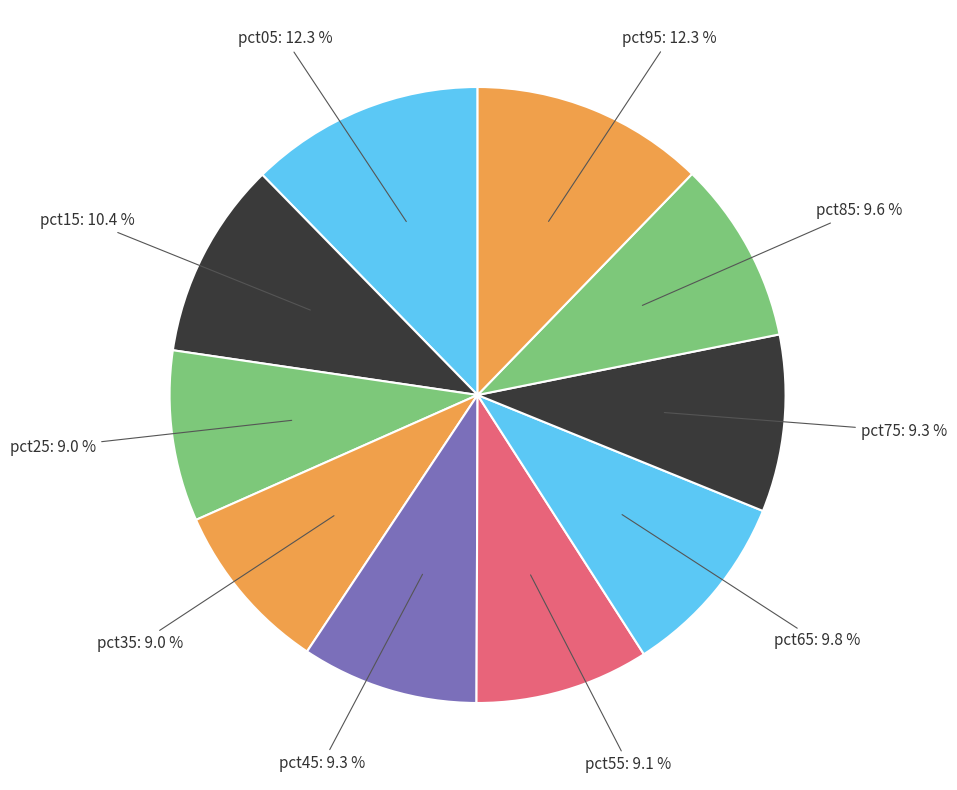

Do pct65 and pct85 together represent more than half of the pie?

No